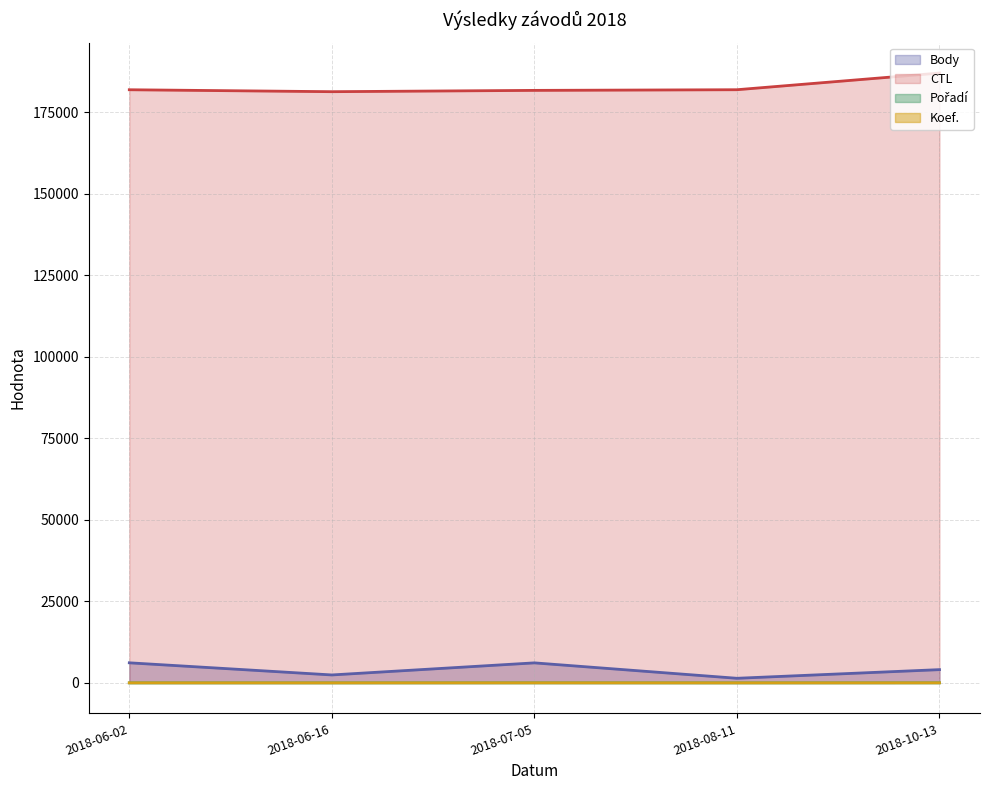

List the labels in order of Pořadí value, largest first.

2018-10-13, 2018-07-05, 2018-06-02, 2018-06-16, 2018-08-11